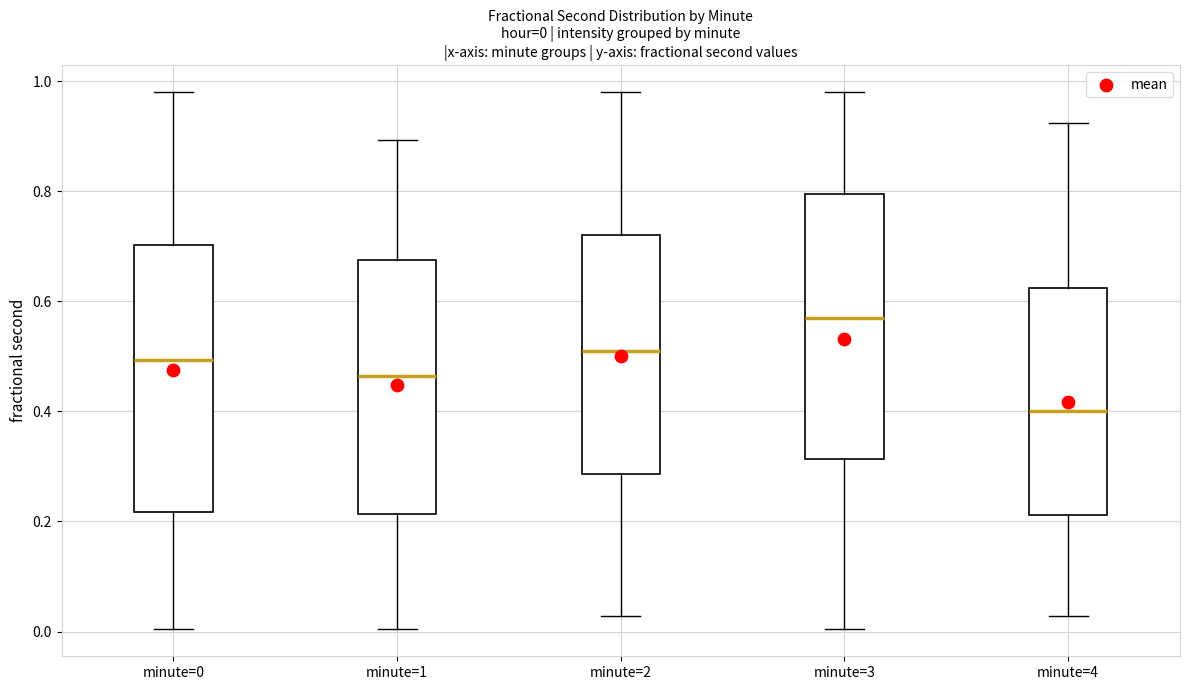

Which box's median line is the lowest?

minute=4